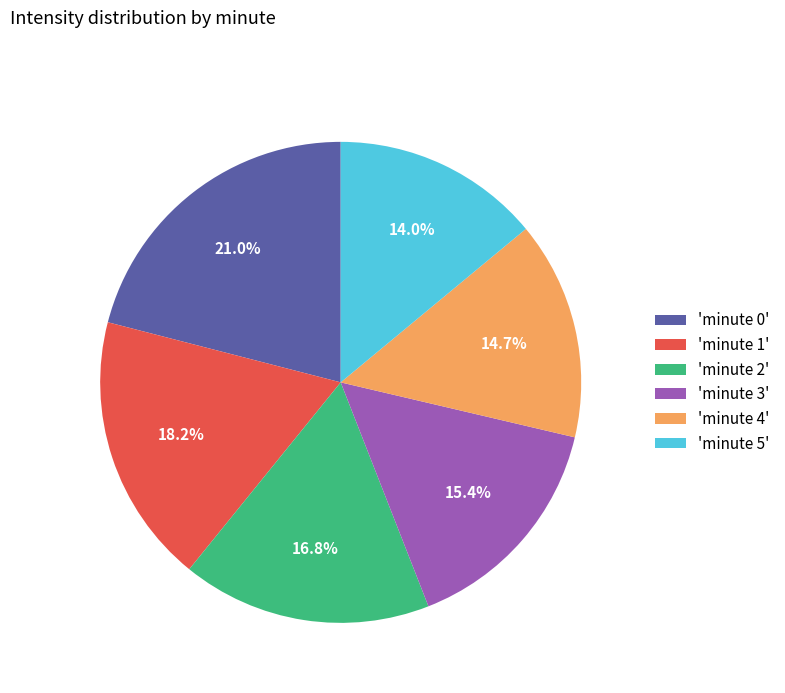

Combined, do 'minute 4' and 'minute 1' account for over 50%?

No